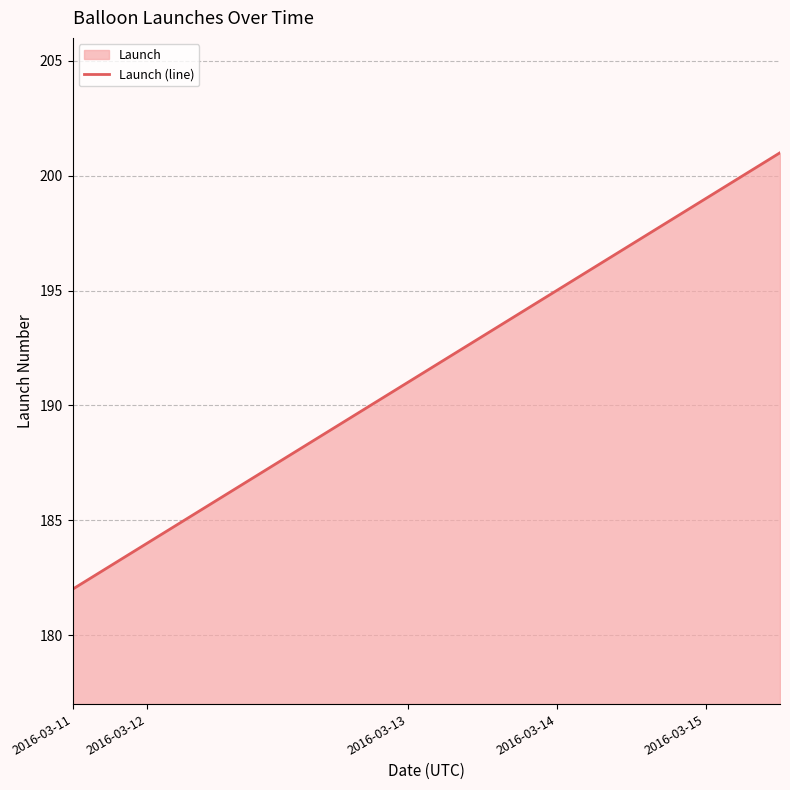

What value does the data have at 2016-03-11, to the nearest 10?

180